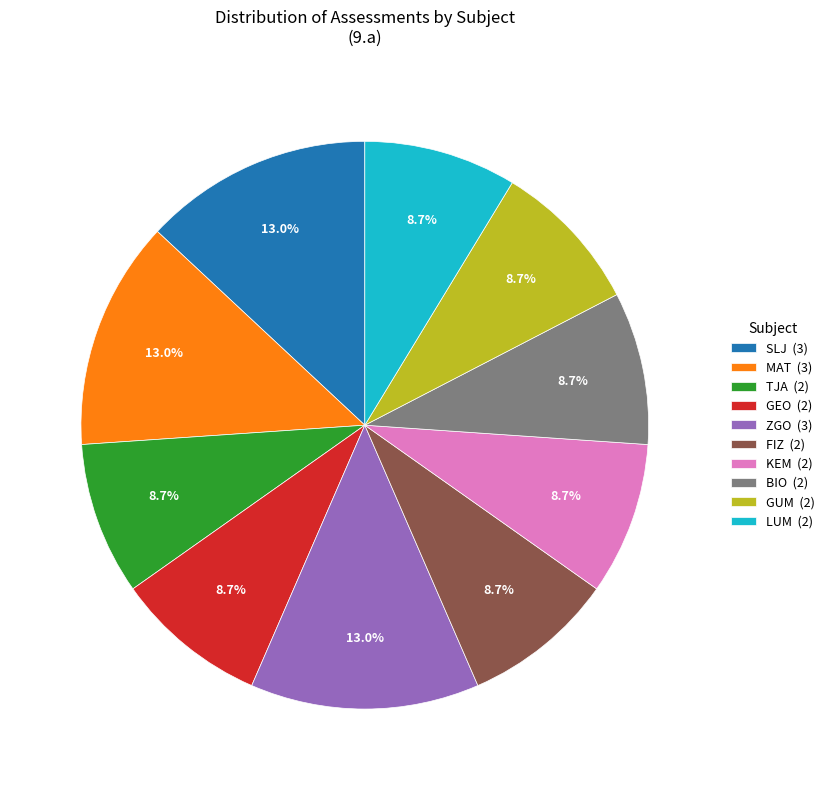

To the nearest percent, what portion does GUM represent?

9%